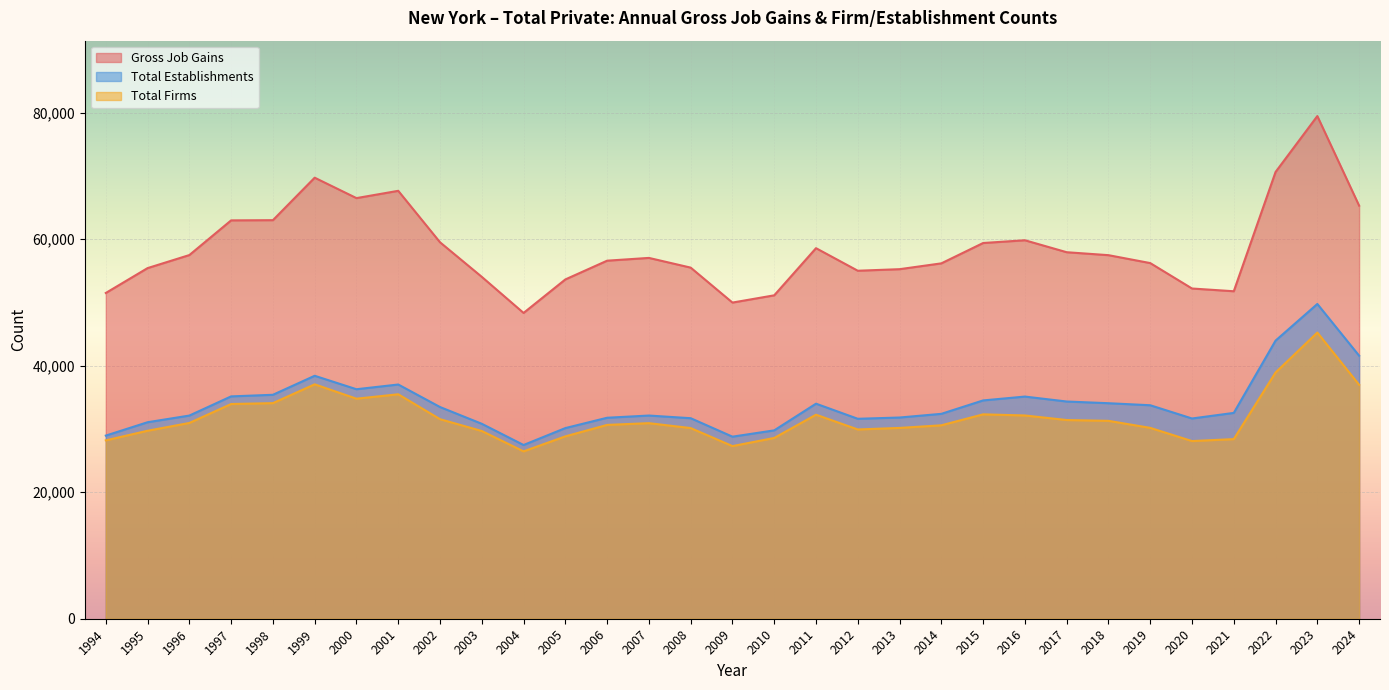

What is the sum of the Gross Job Gains values at 1999 and 2001?

137379